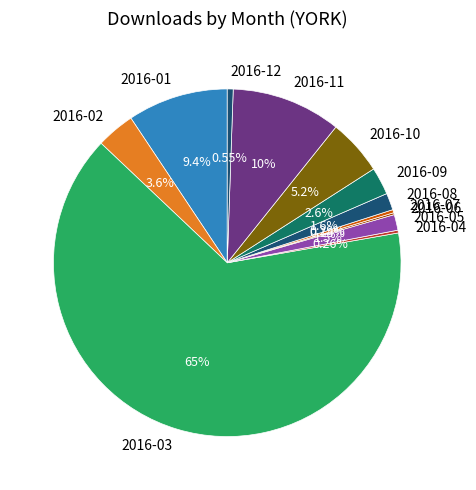

Which category accounts for the majority?

2016-03